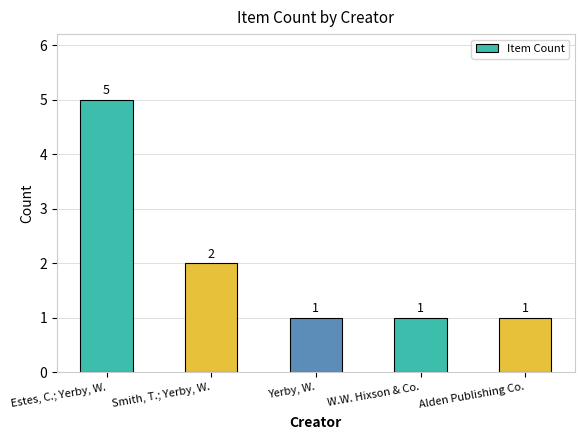

What is the label of the 1st bar from the left?

Estes, C.; Yerby, W.